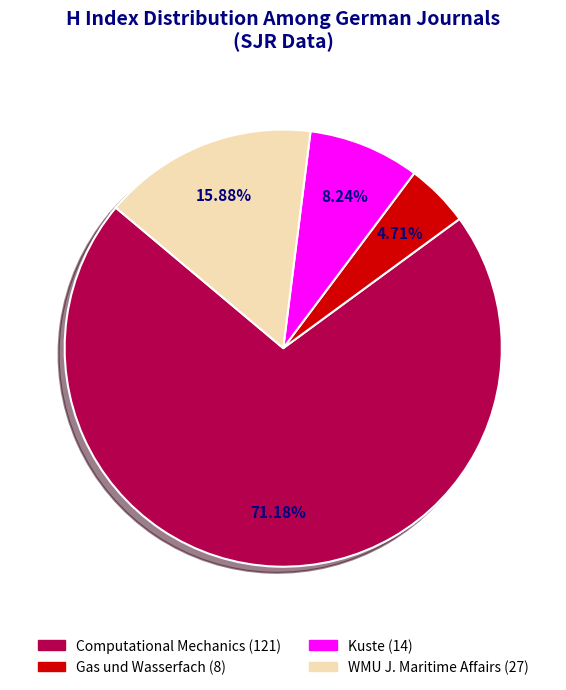

Rank the categories by value from lowest to highest.

Gas und Wasserfach (8), Kuste (14), WMU J. Maritime Affairs (27), Computational Mechanics (121)